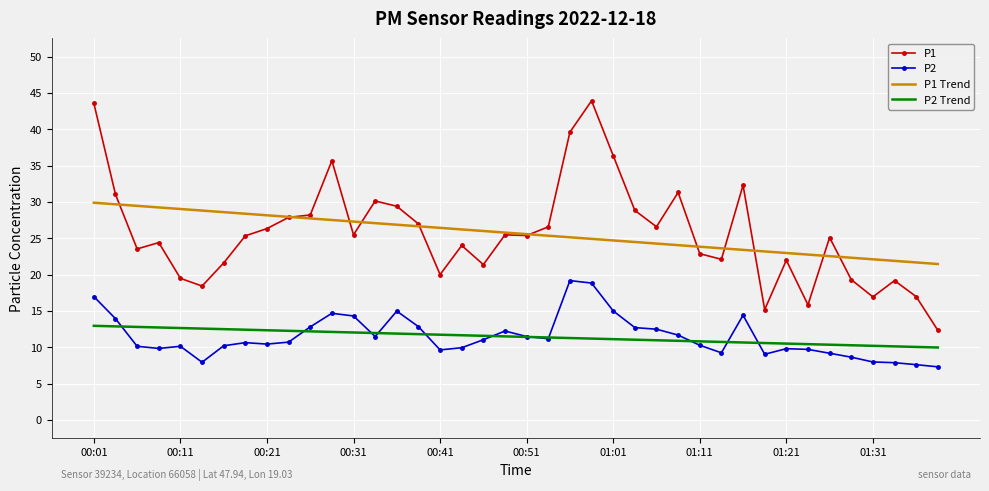

What is the maximum value shown in the chart?

43.9